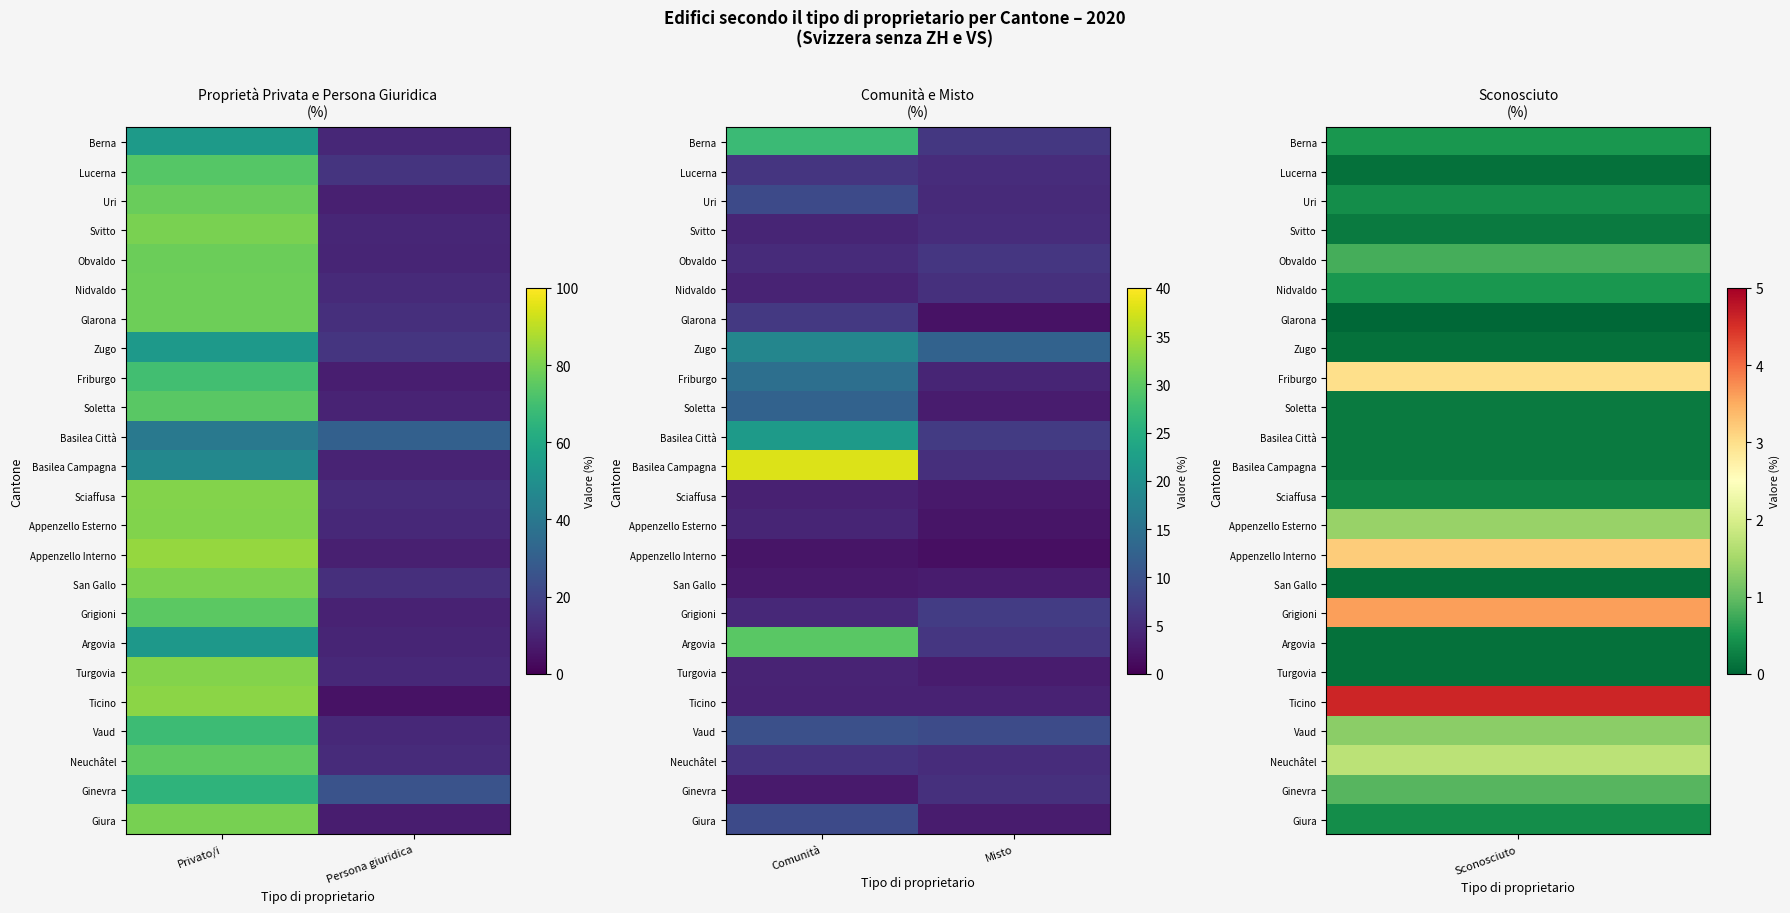

Between Persona giuridica and Privato/i, which is larger?

Privato/i